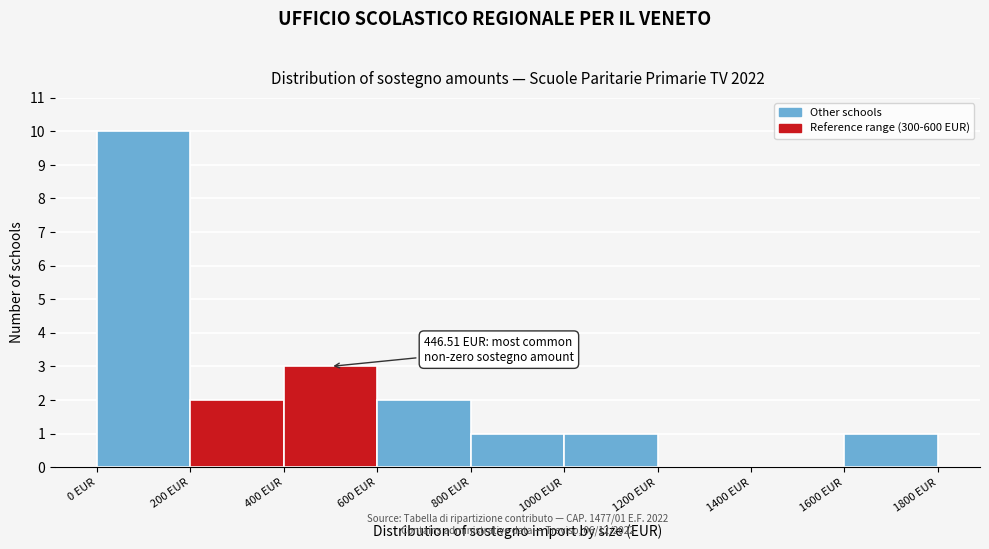

Over which range of the x-axis is the bar tallest?

0 to 200